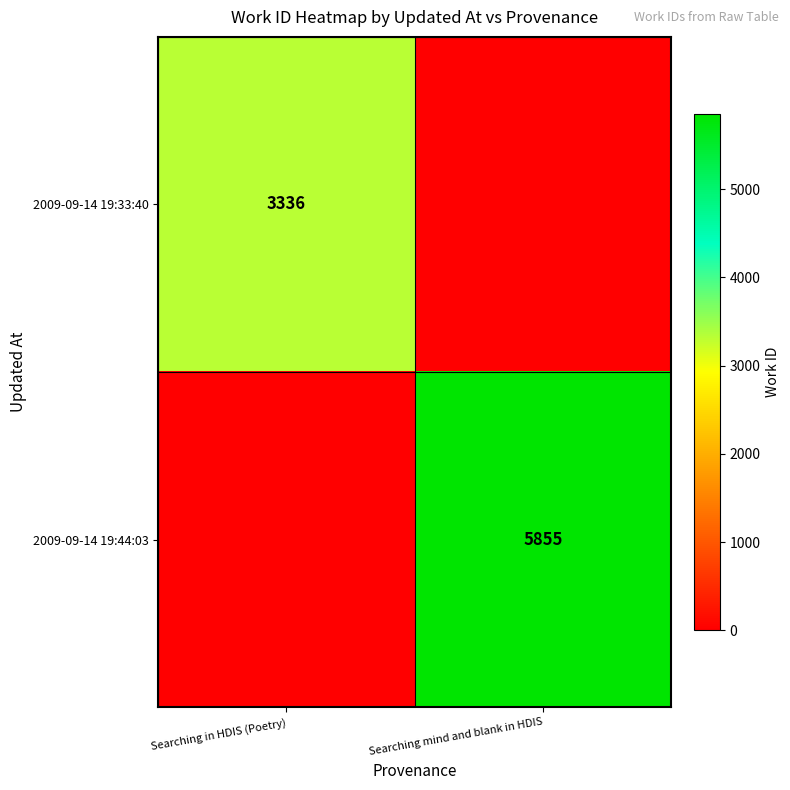

Is the value of 2009-09-14 19:44:03 at Searching mind and blank in HDIS greater than the value of 2009-09-14 19:33:40 at Searching in HDIS (Poetry)?

Yes